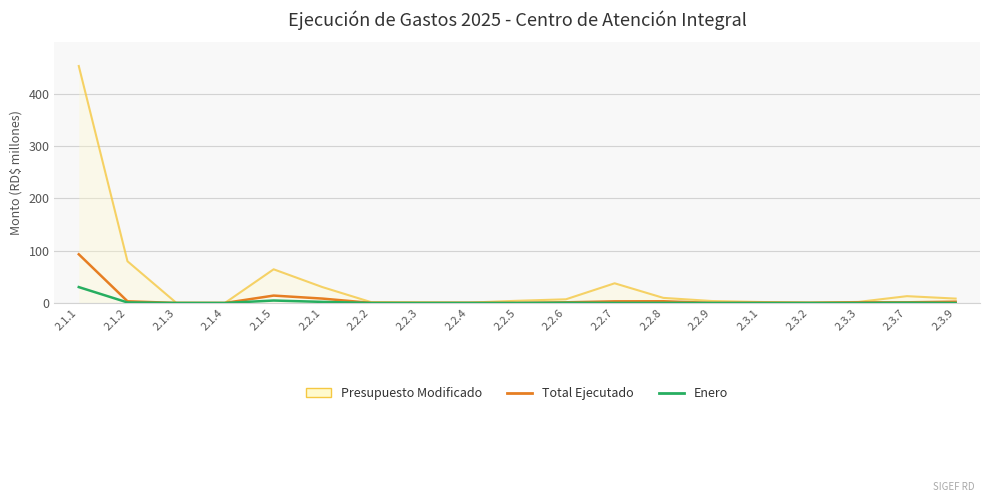

What is the maximum value for Total Ejecutado?

93.1